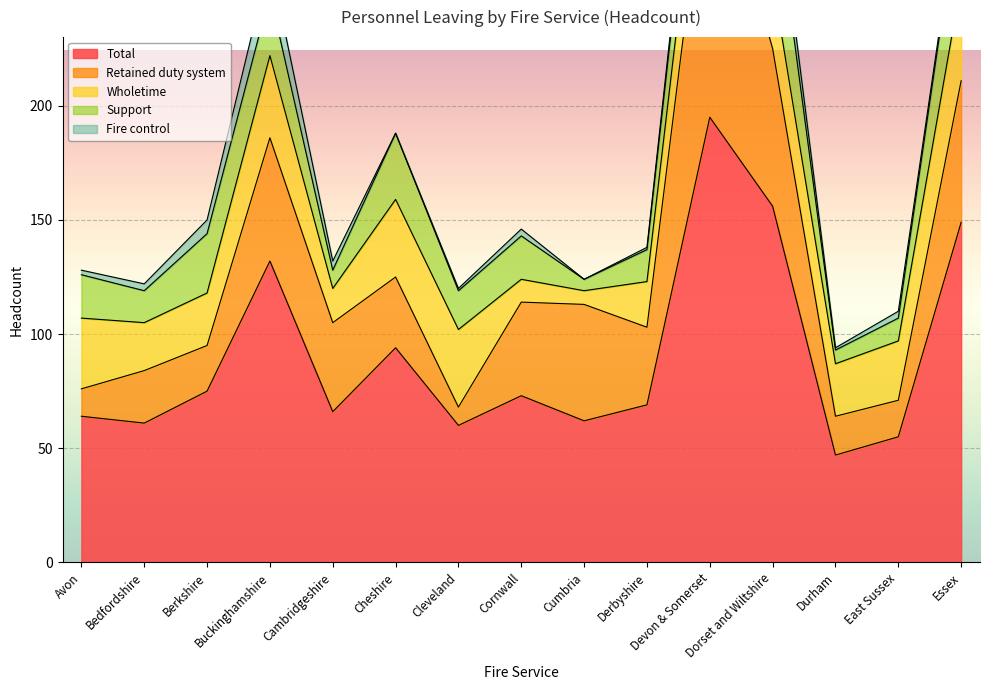

How many lines are shown in the chart?

5